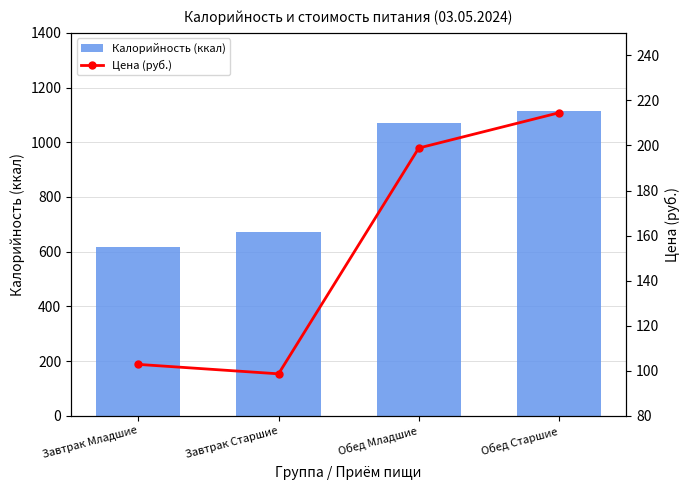

How many series are shown in this chart?

2